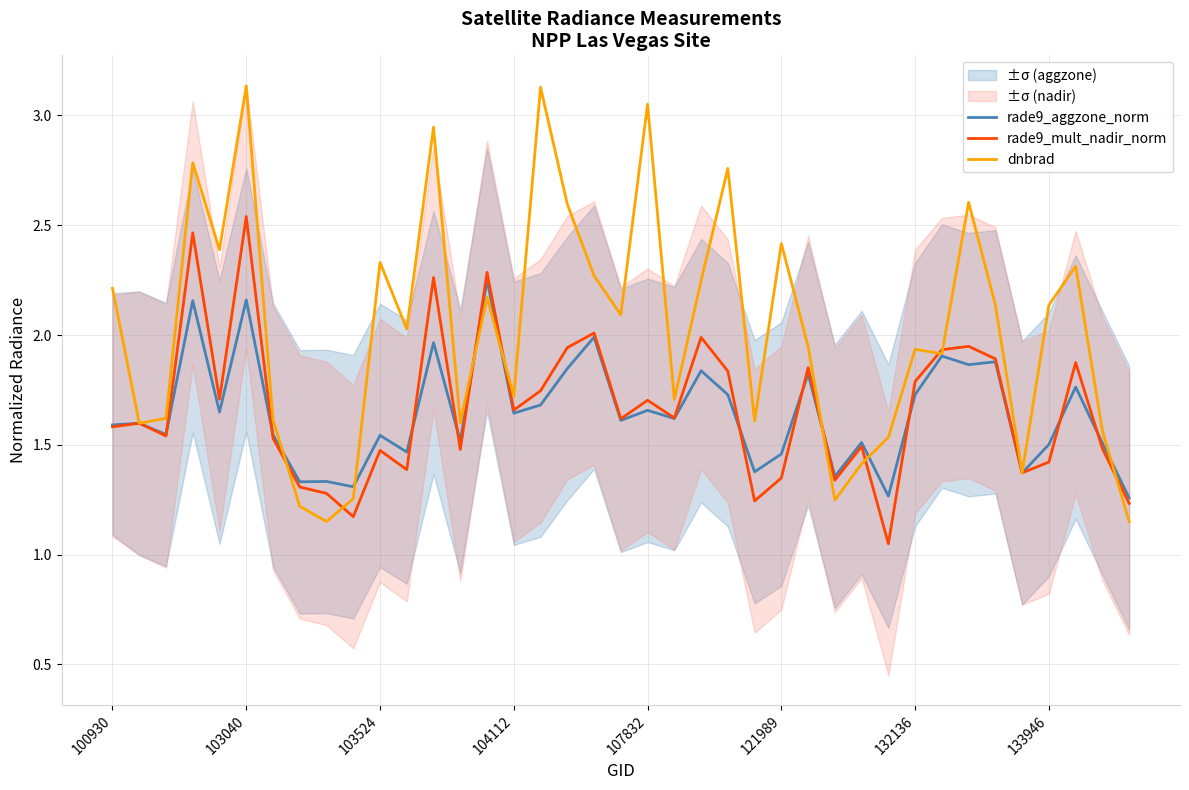

Is it true that dnbrad equals 0.8 at 103524?

False